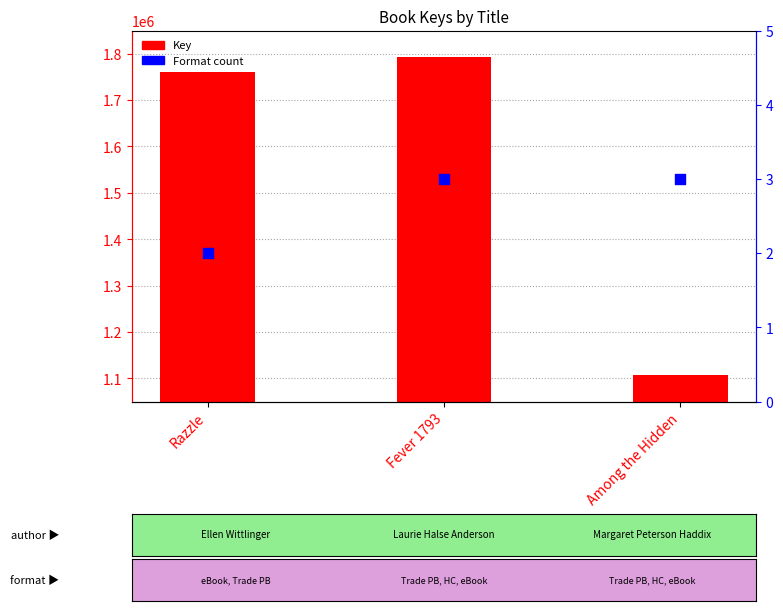

Which series has the largest total across all categories?

Key